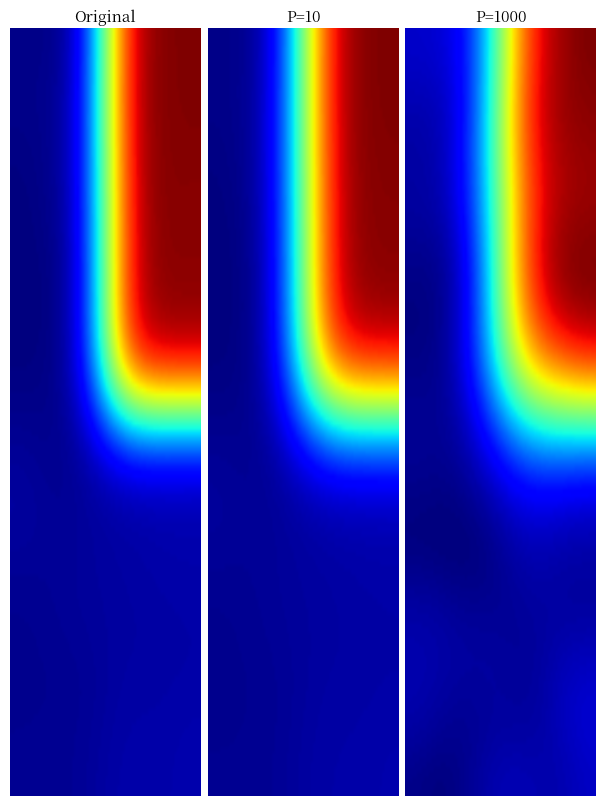

The value of ed7139553d7ccad77893d581bc0195345435607 at 1 is 223. True or false?

False